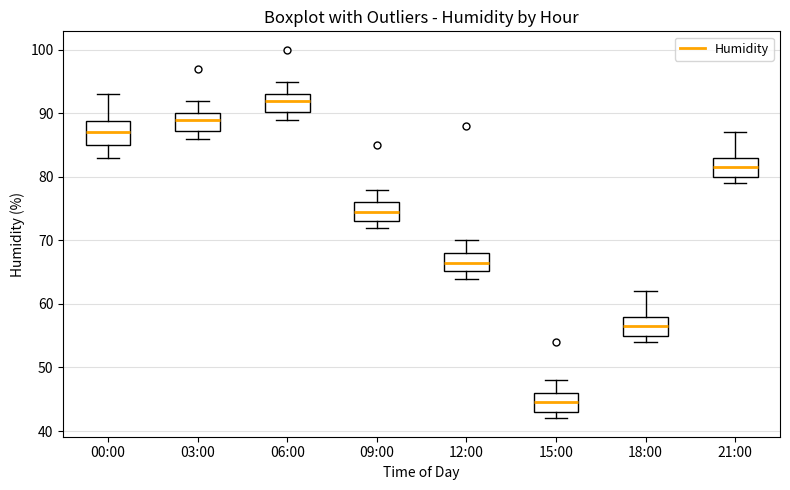

Where is the lower edge of the box for 15:00 on the y-axis? The values are not printed on the chart, so give them approximately, as read against the axis.

43